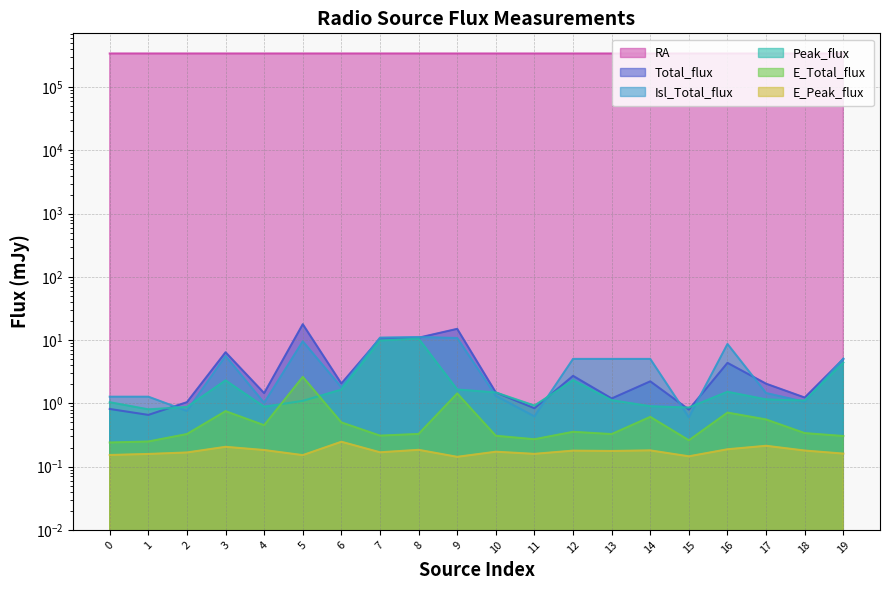

Count the E_Peak_flux values in the range 0 to 1.

20